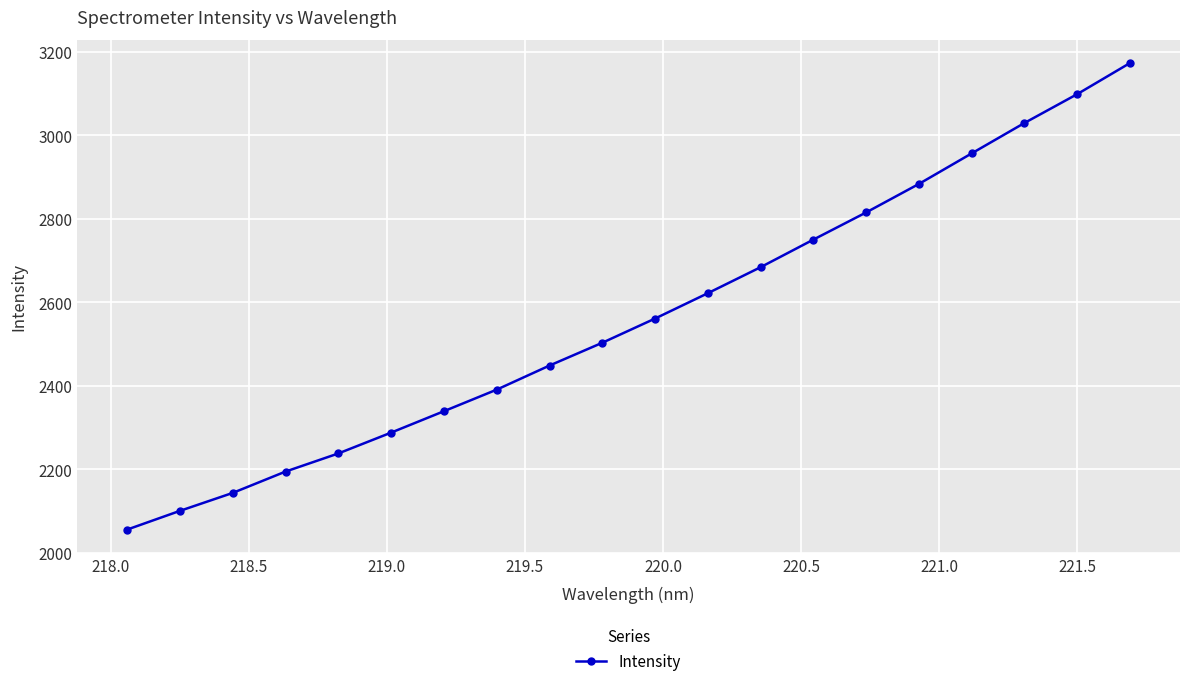

What is the difference between the maximum and second lowest values?

1073.2